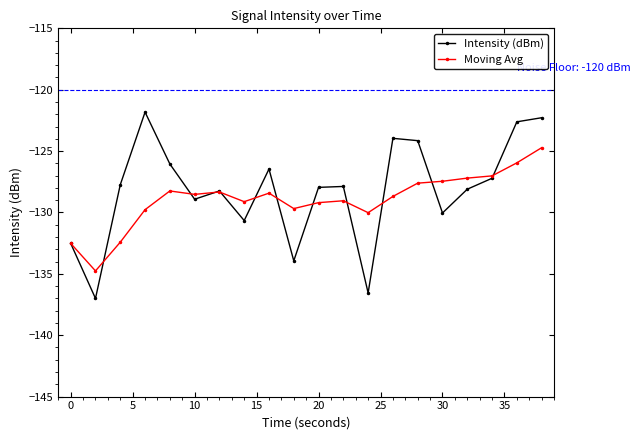

Rank the series by their maximum value, from highest to lowest.

Intensity (dBm), Moving Avg